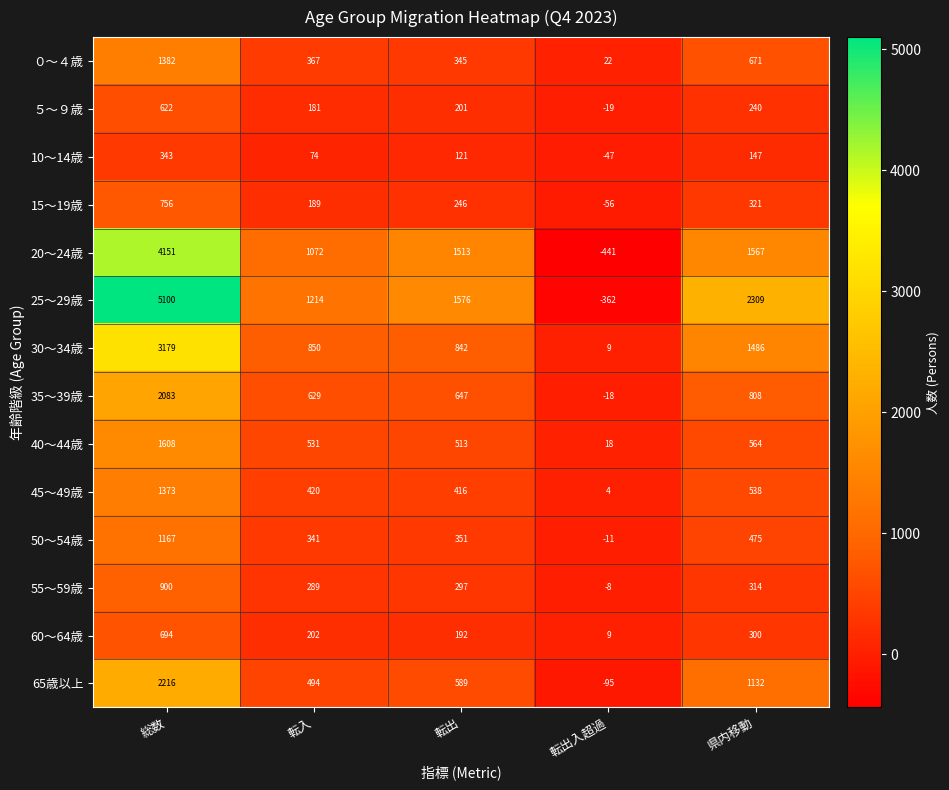

Which category has the highest value in the 65歳以上 series?

総数